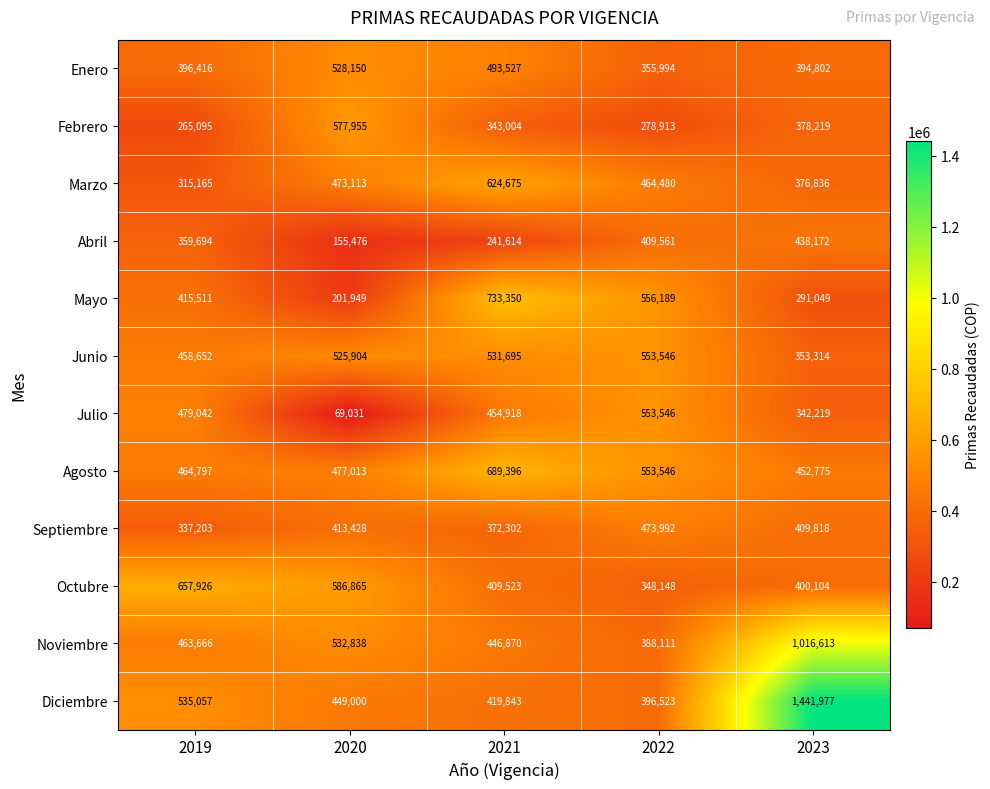

Count the Abril values in the range 241614 to 409561.

3